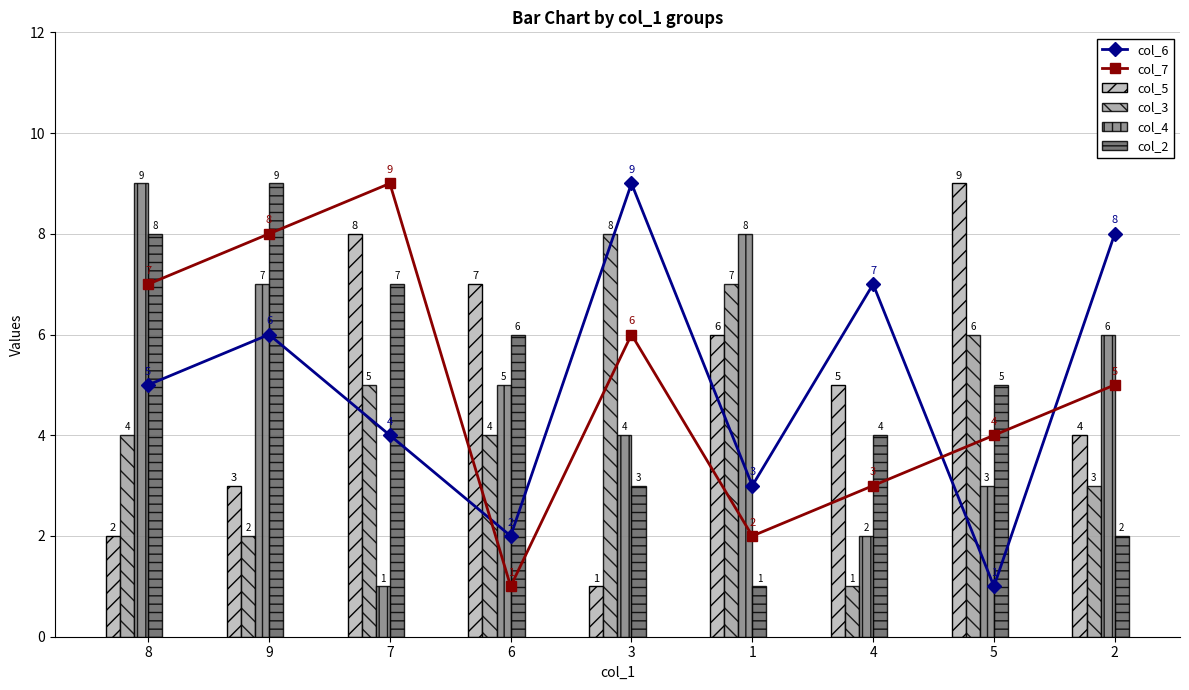

Which has a higher value, 7 or 9?

9